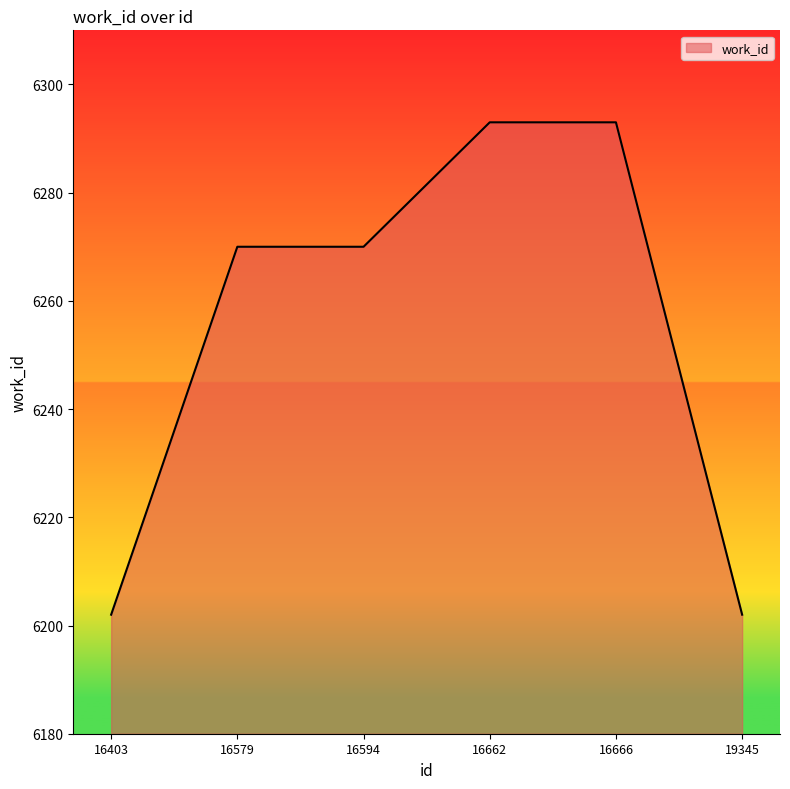

The value at 16666 is 6293. True or false?

True